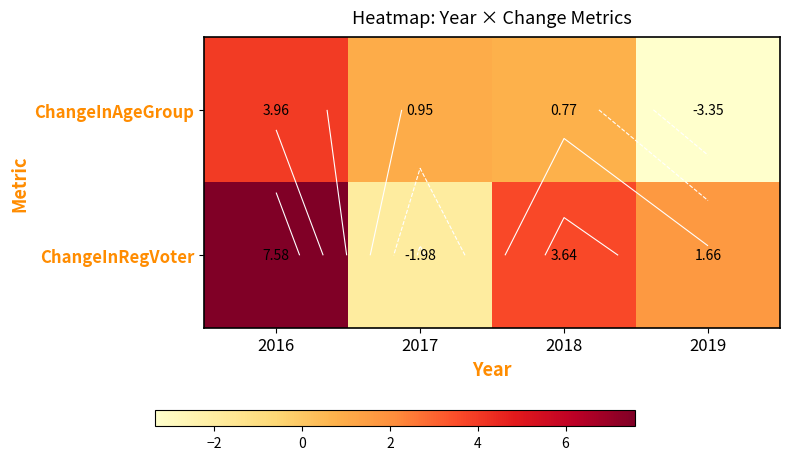

What is the maximum value for ChangeInRegVoter?

7.6